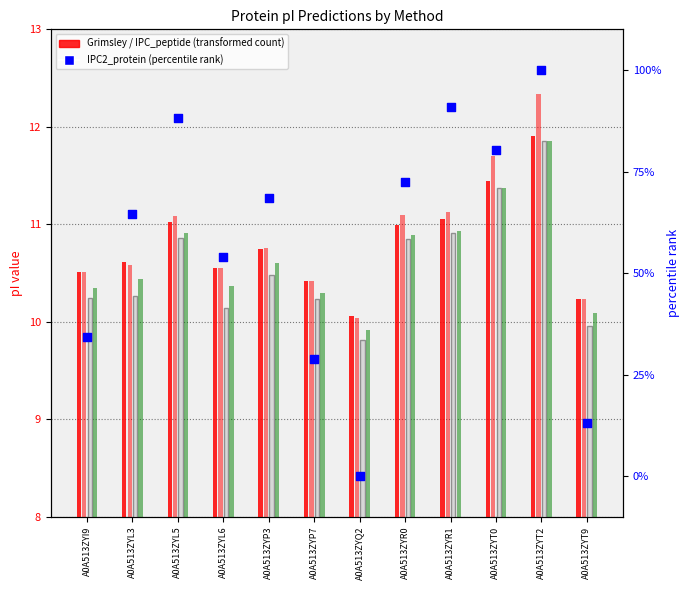

Is the value of Nozaki at A0A513ZYI9 greater than the value of IPC2_protein (percentile) at A0A513ZYR0?

No